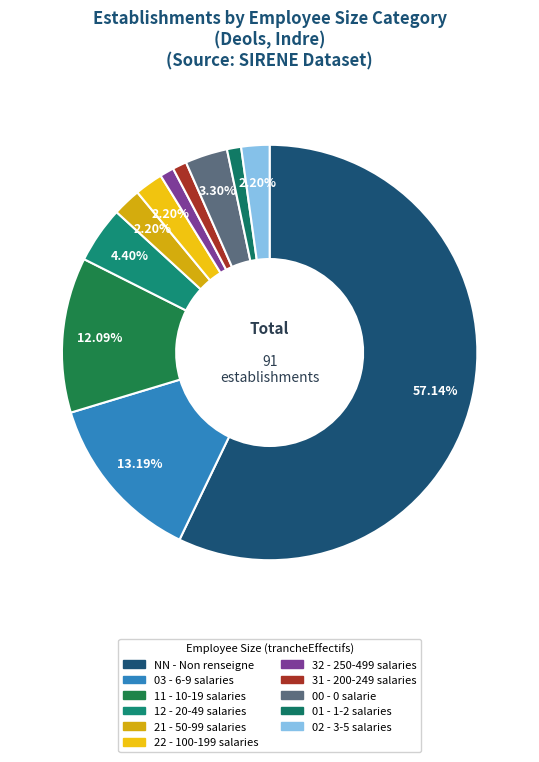

Which slice represents more than half of the pie?

NN